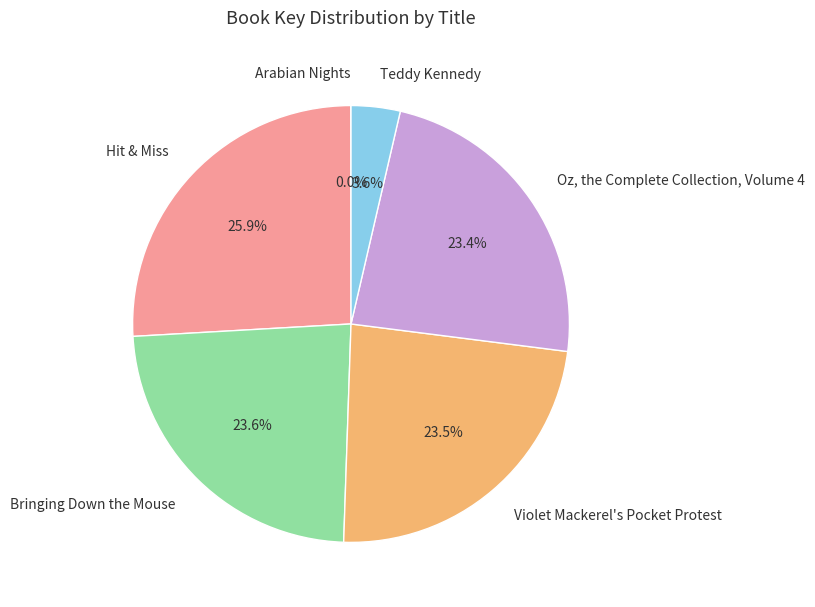

Is there any slice that represents more than half of the pie?

No